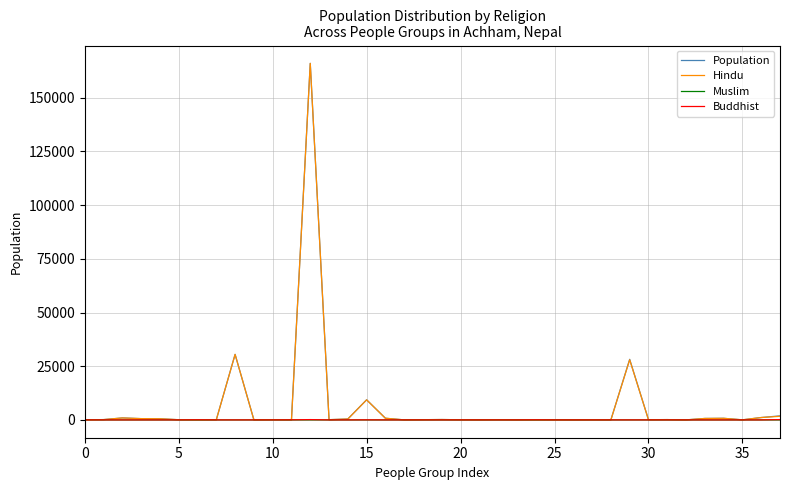

What is the maximum value shown in the chart?

166000